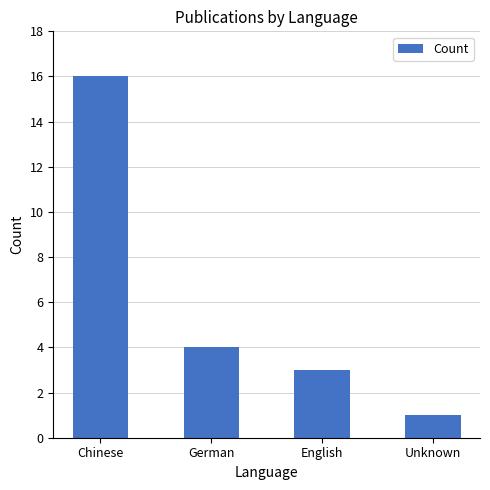

Which has a higher value, English or Unknown?

English